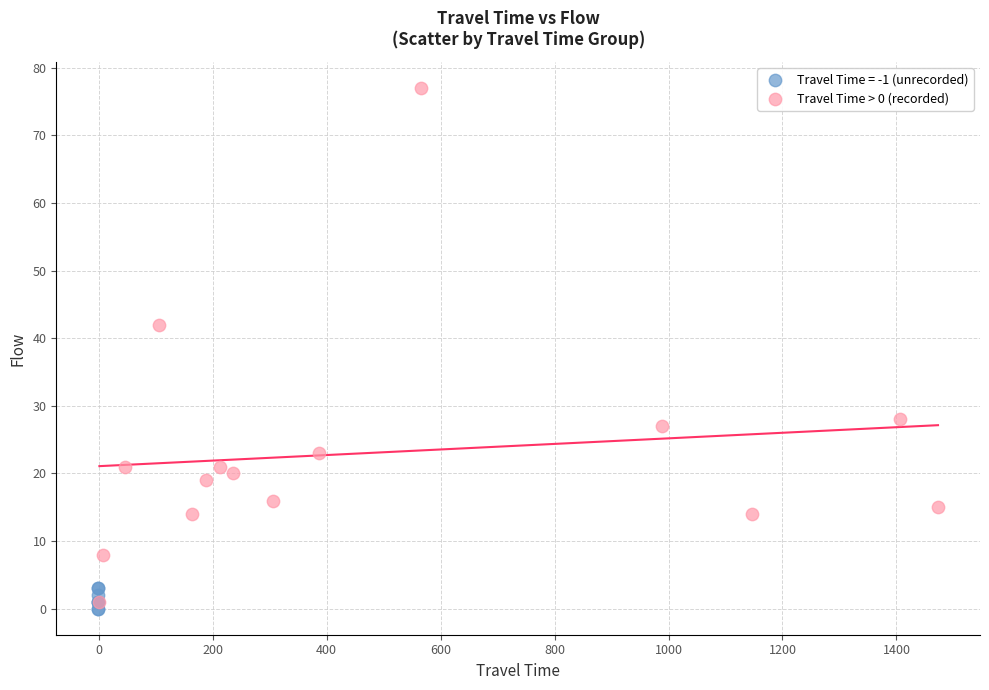

Which series reaches the maximum Y coordinate?

Travel Time > 0 (recorded)